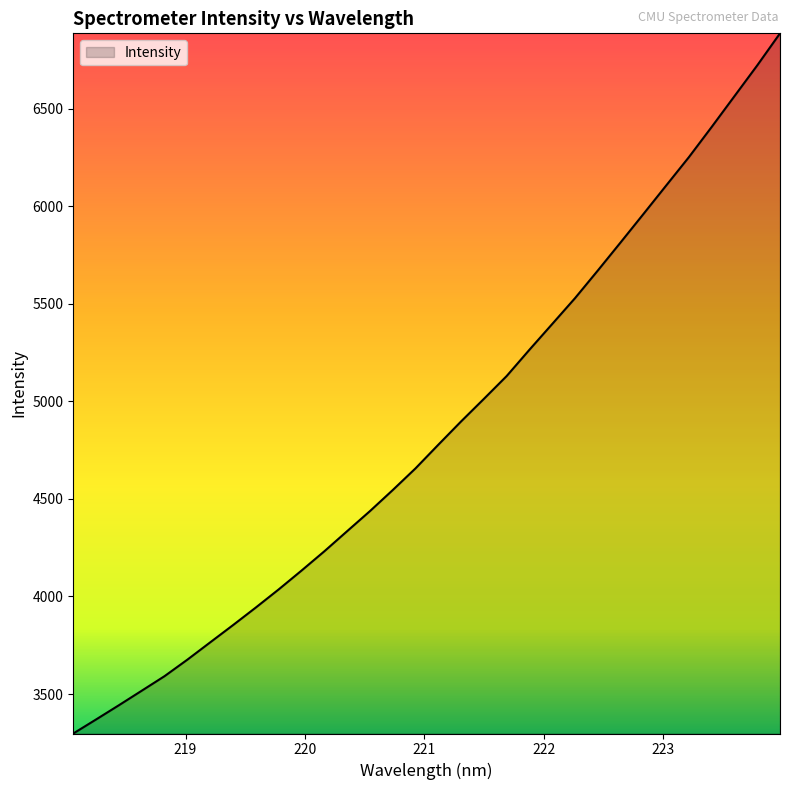

What is the greatest value displayed?

6885.3